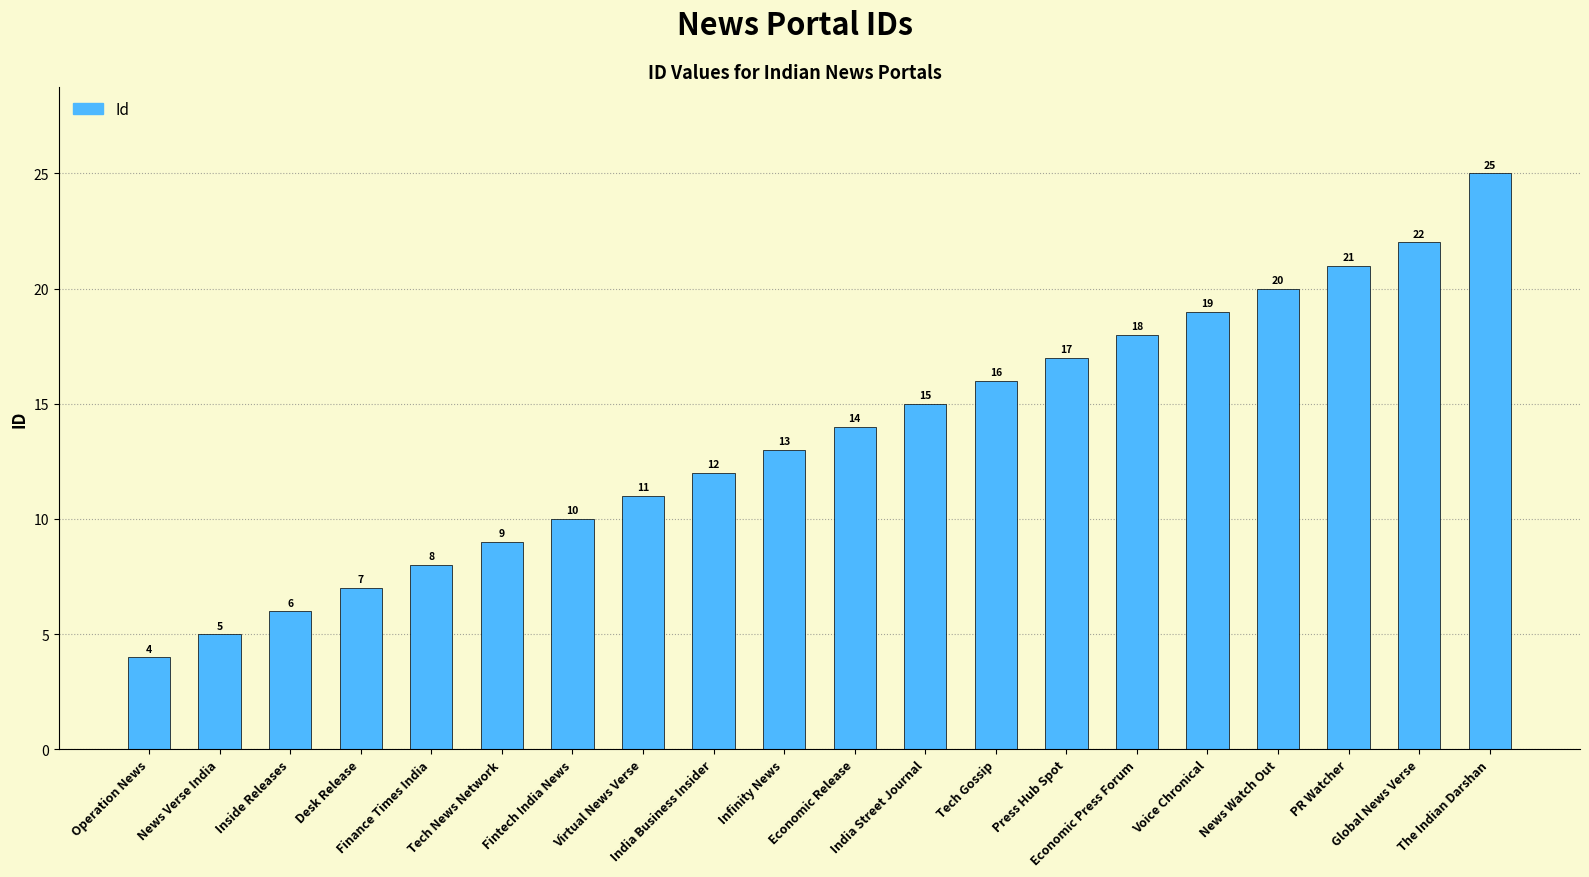

List the labels in order of value, smallest first.

Operation News, News Verse India, Inside Releases, Desk Release, Finance Times India, Tech News Network, Fintech India News, Virtual News Verse, India Business Insider, Infinity News, Economic Release, India Street Journal, Tech Gossip, Press Hub Spot, Economic Press Forum, Voice Chronical, News Watch Out, PR Watcher, Global News Verse, The Indian Darshan